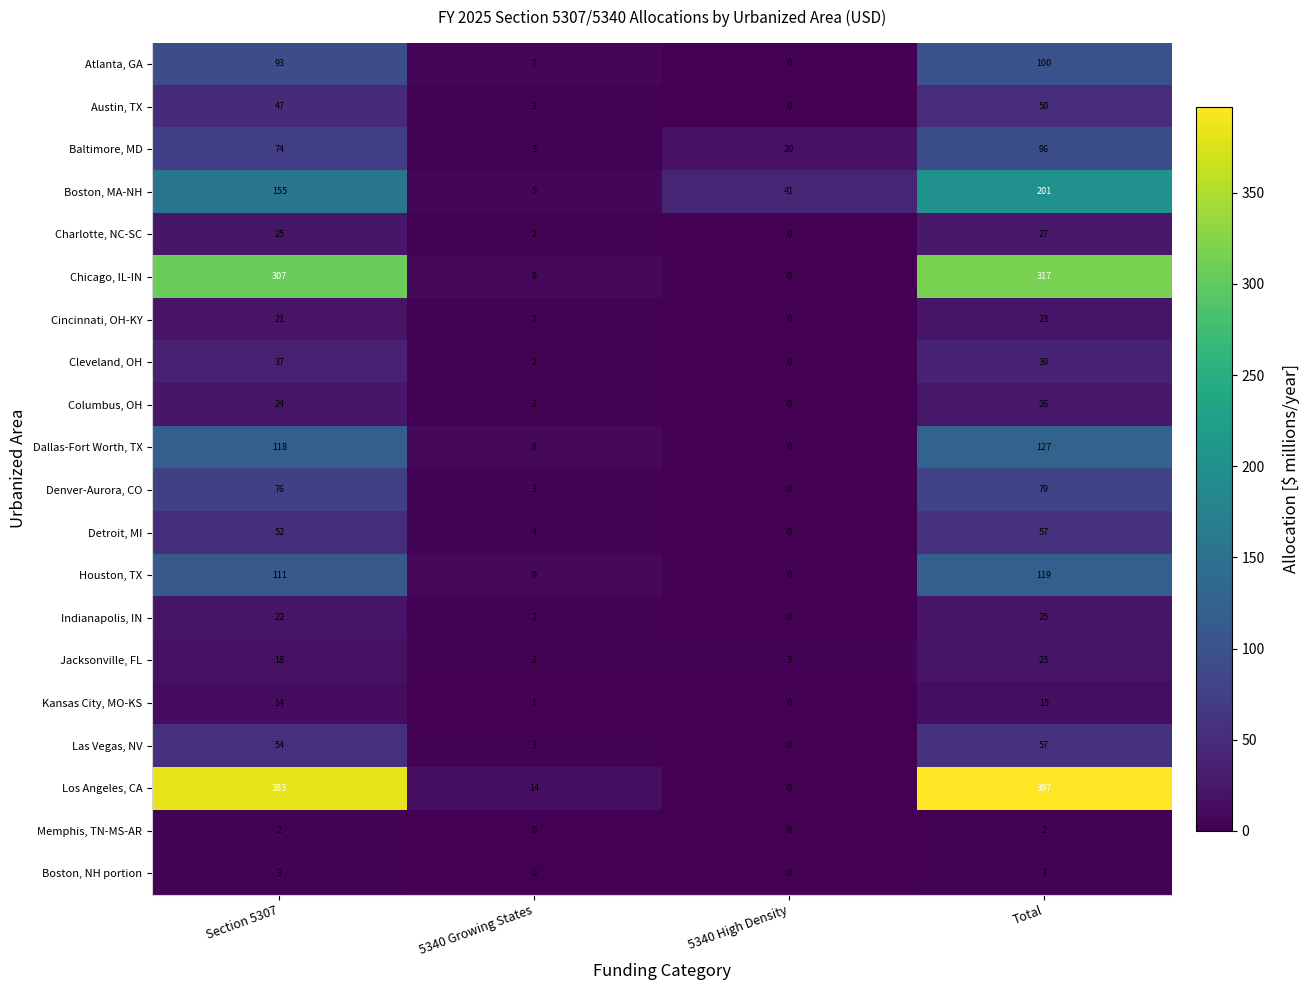

The value of Las Vegas, NV at 5340 High Density is 0. True or false?

True